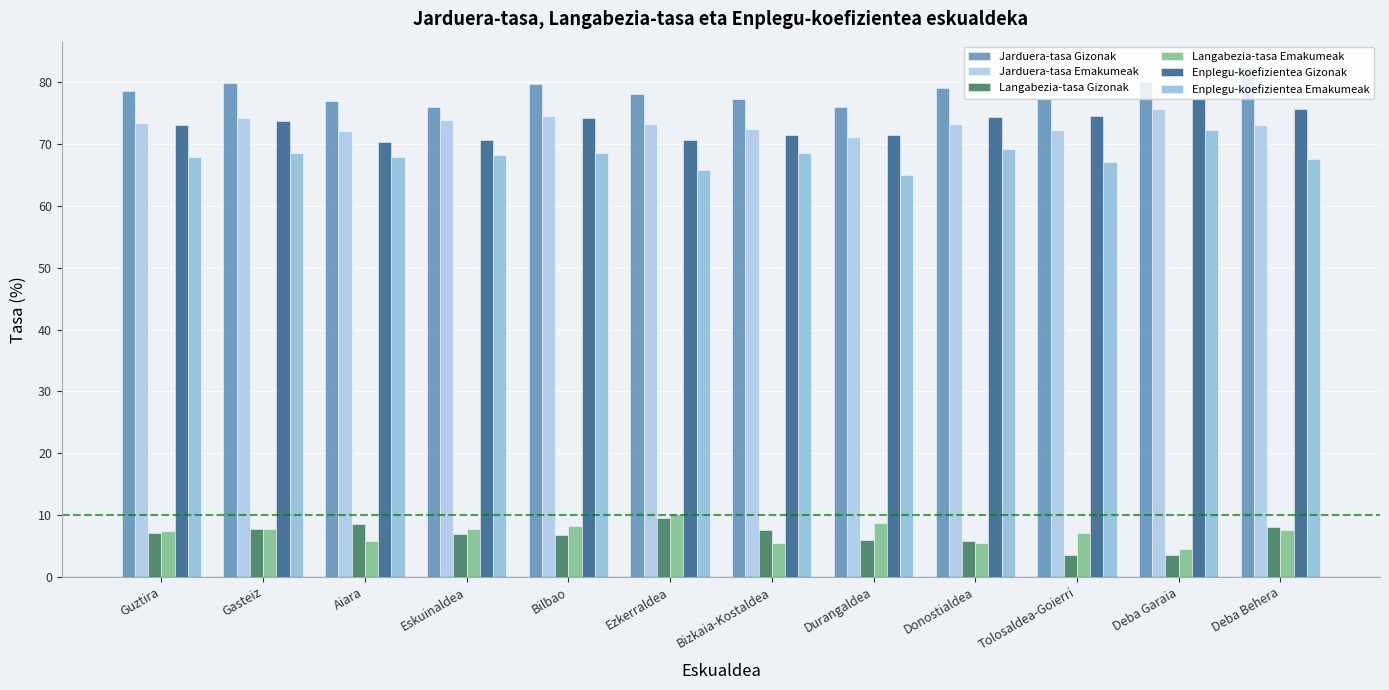

What is the sum of the Enplegu-koefizientea Gizonak values at Guztira and Aiara?

143.4